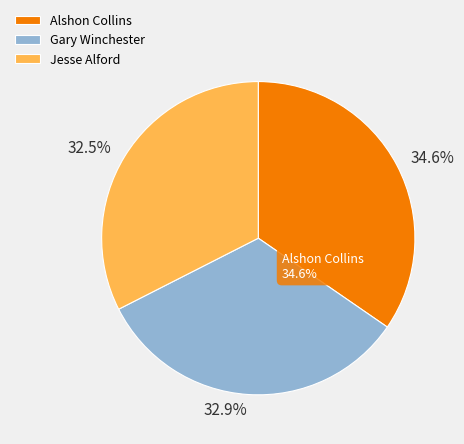

Which category has the smallest portion of the pie?

Jesse Alford